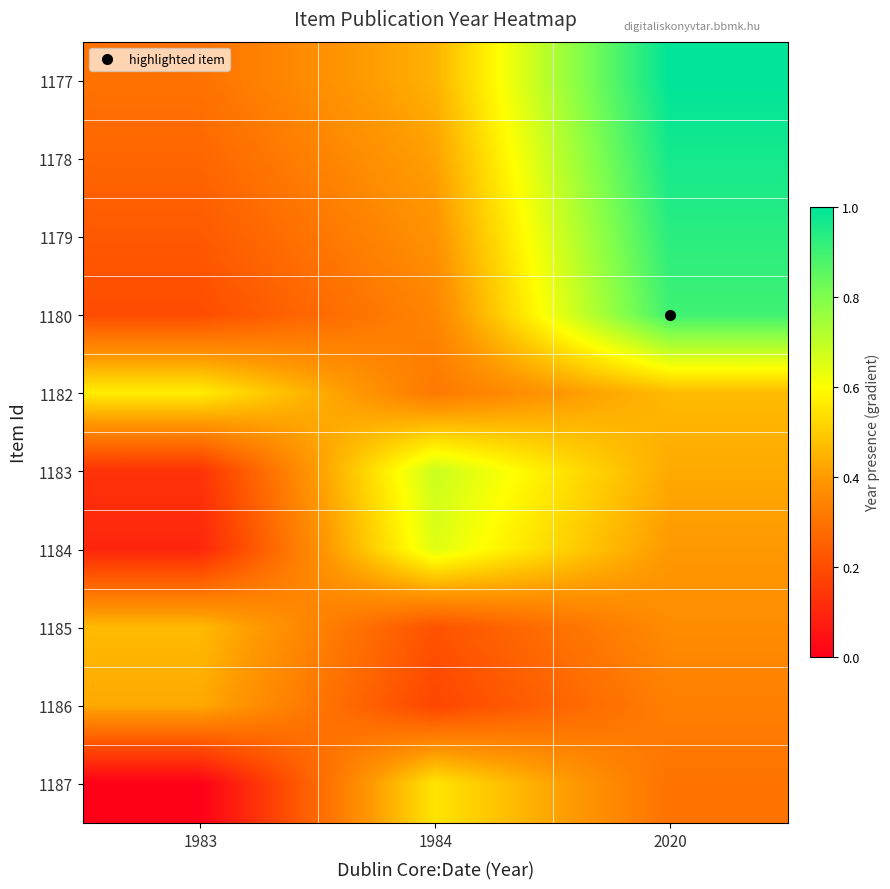

What is the total value across all series at 2020?

6.1